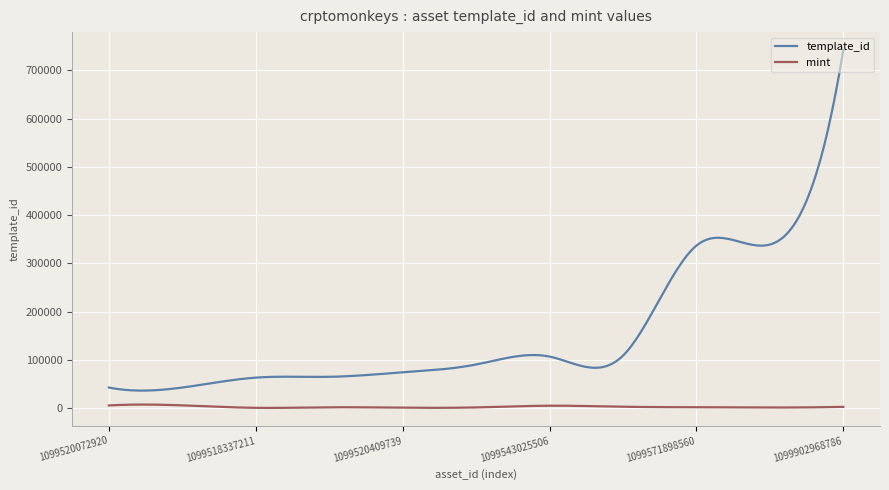

True or false: template_id and mint intersect in this chart.

False